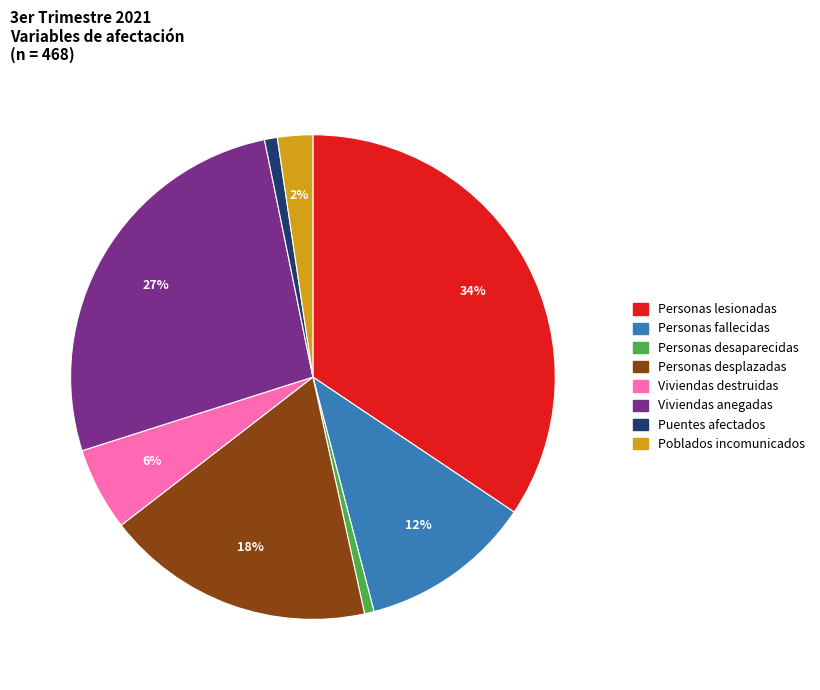

Which category has the biggest portion of the pie?

Personas lesionadas